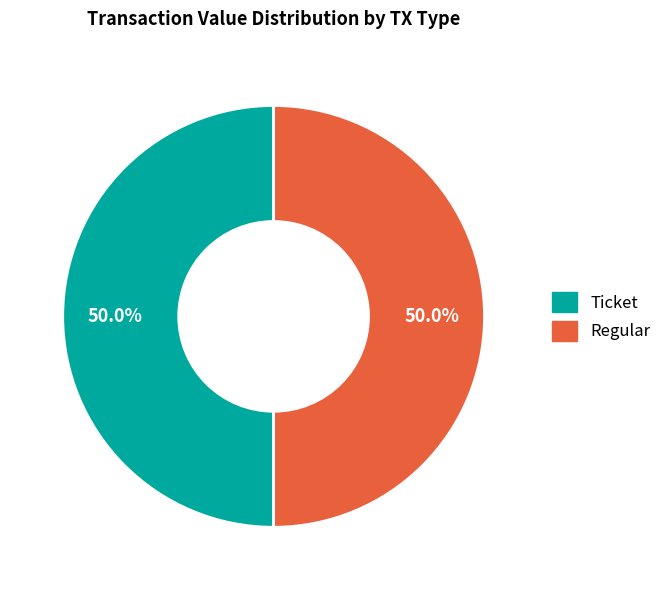

Count the number of slices in the pie.

2